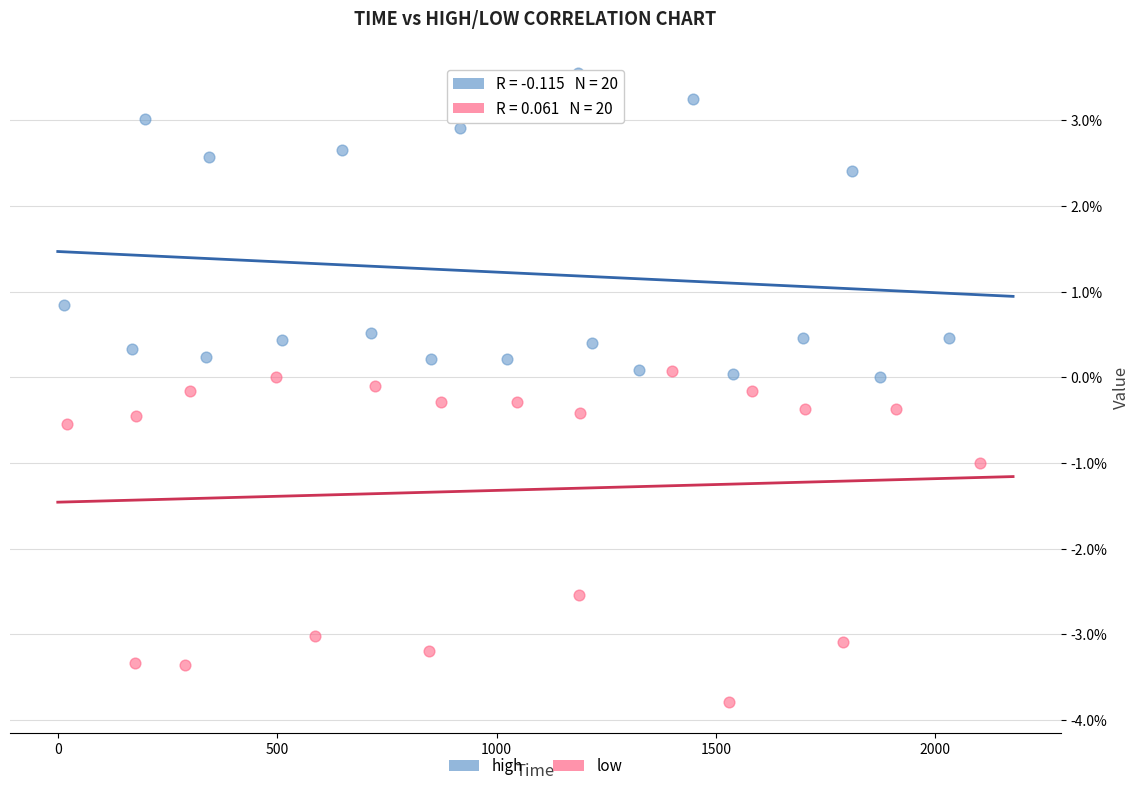

What are all the series names shown in the legend?

high, low